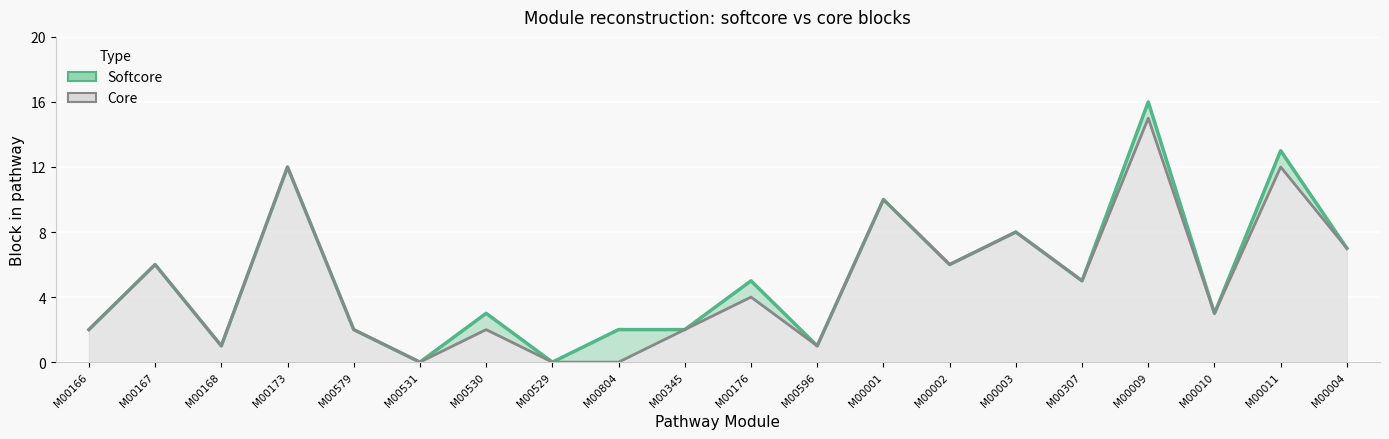

List the series in order of their overall mean, lowest first.

Core line, Softcore line